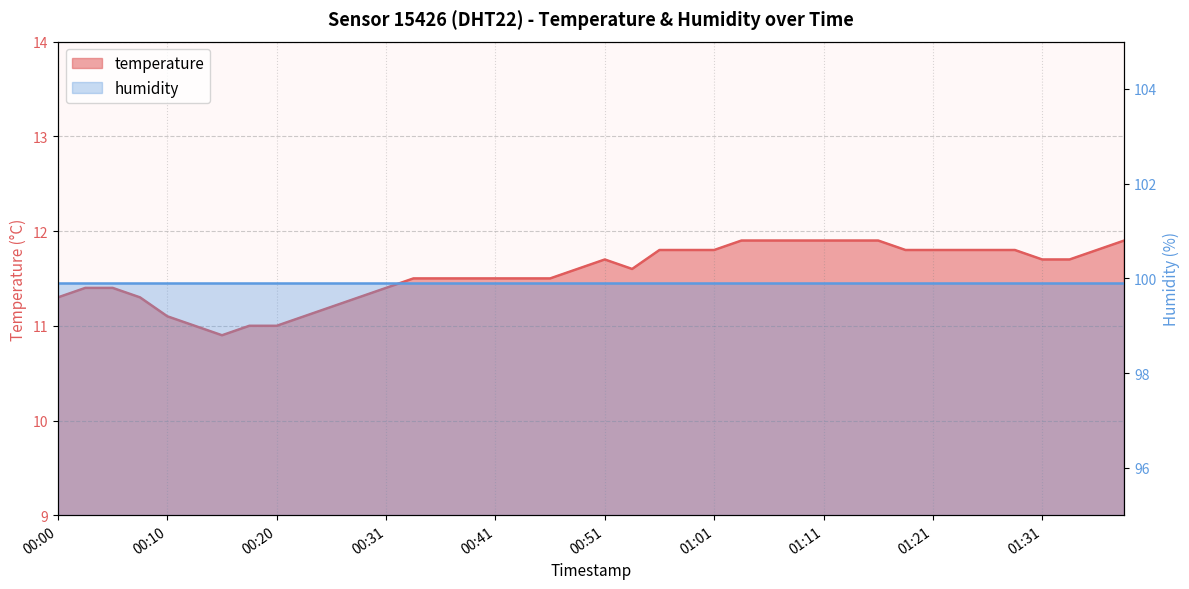

What is the difference between the second highest and minimum values?

1.0